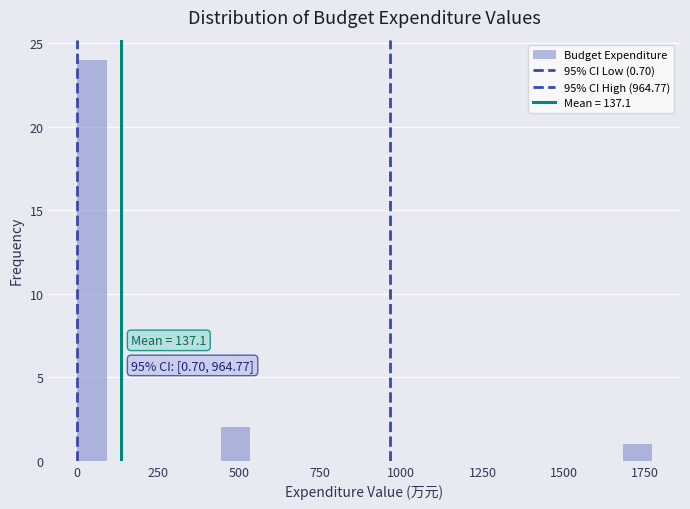

Around what value on the x-axis is the tallest bar? Give the approximate position of its centre, as read against the axis.

50